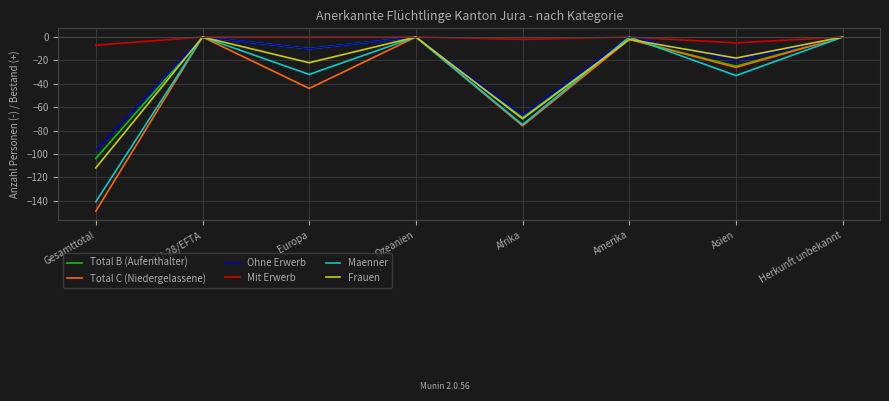

What is the smallest value displayed?

-149